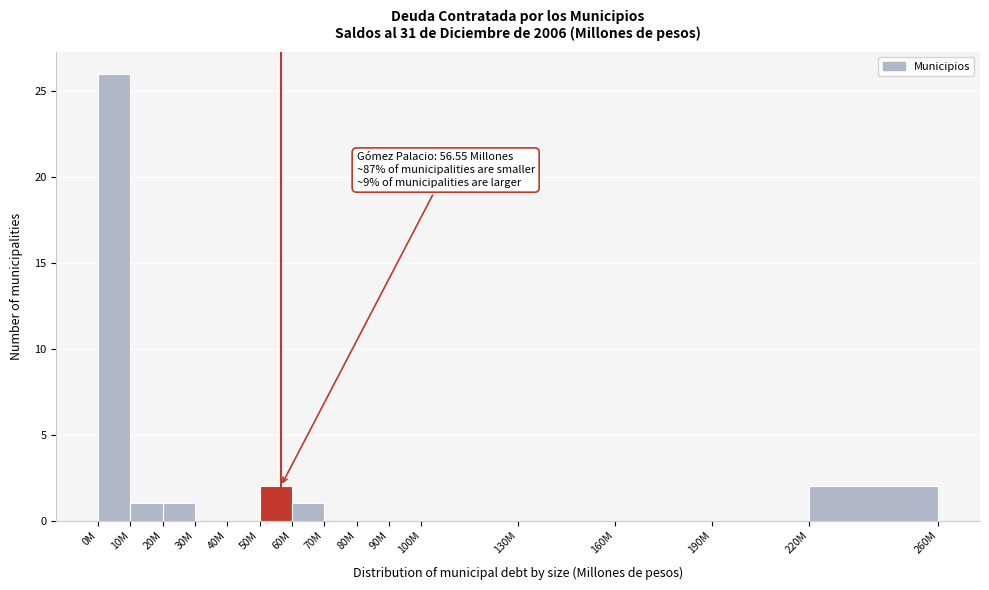

Reading left to right, what are all the values shown in this chart?

0M=26	10M=1	20M=1	30M=0	40M=0	50M=2	60M=1	70M=0	80M=0	90M=0	100M=0	130M=0	160M=0	190M=0	220M=2